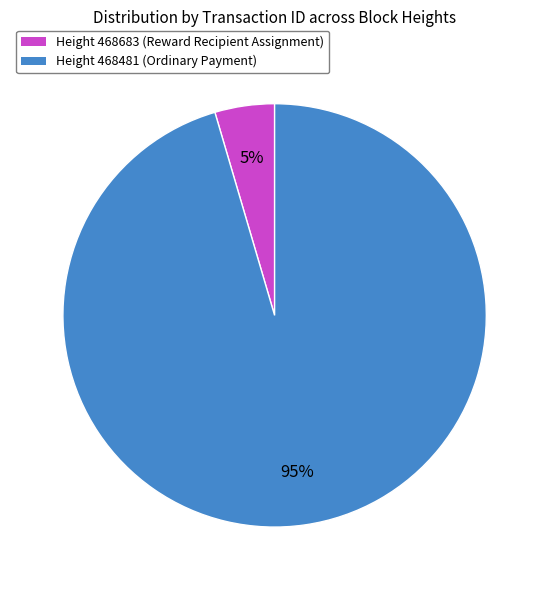

Combined, do Height 468683 (Reward Recipient Assignment) and Height 468481 (Ordinary Payment) account for over 50%?

Yes